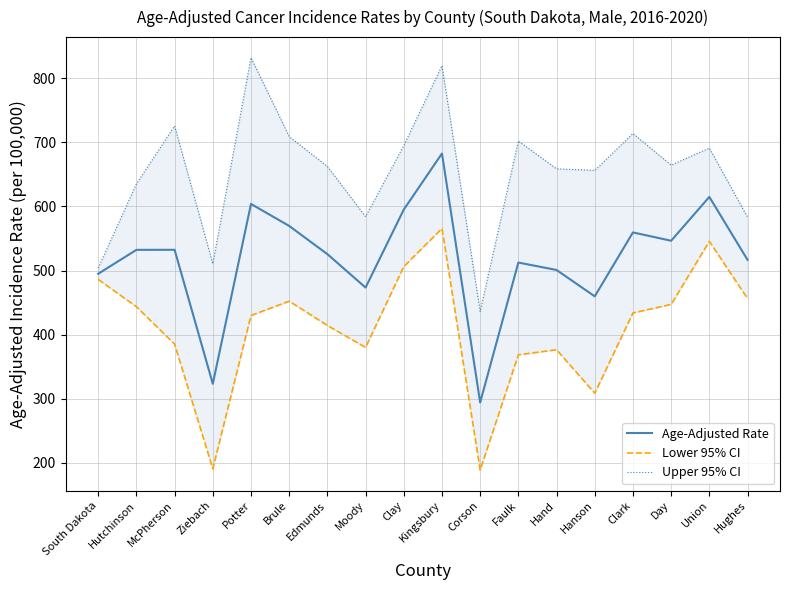

What position from the right is Hutchinson?

17